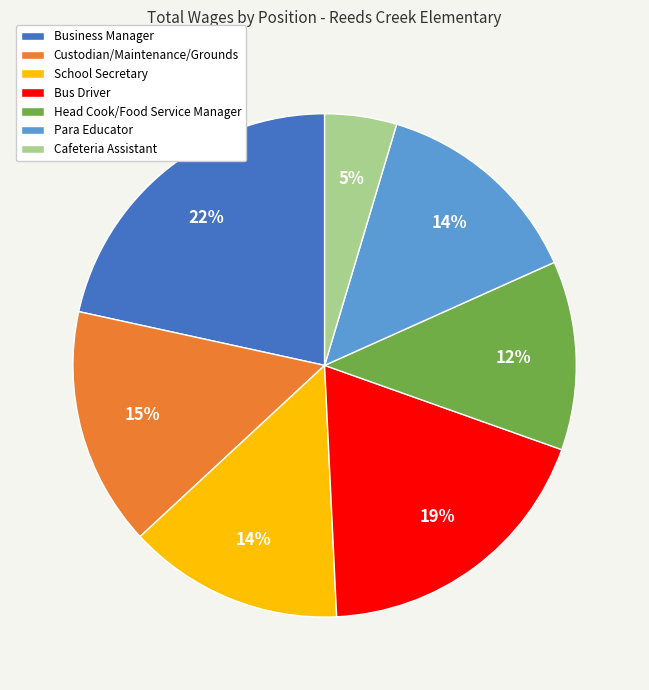

Which category has the biggest portion of the pie?

Business Manager